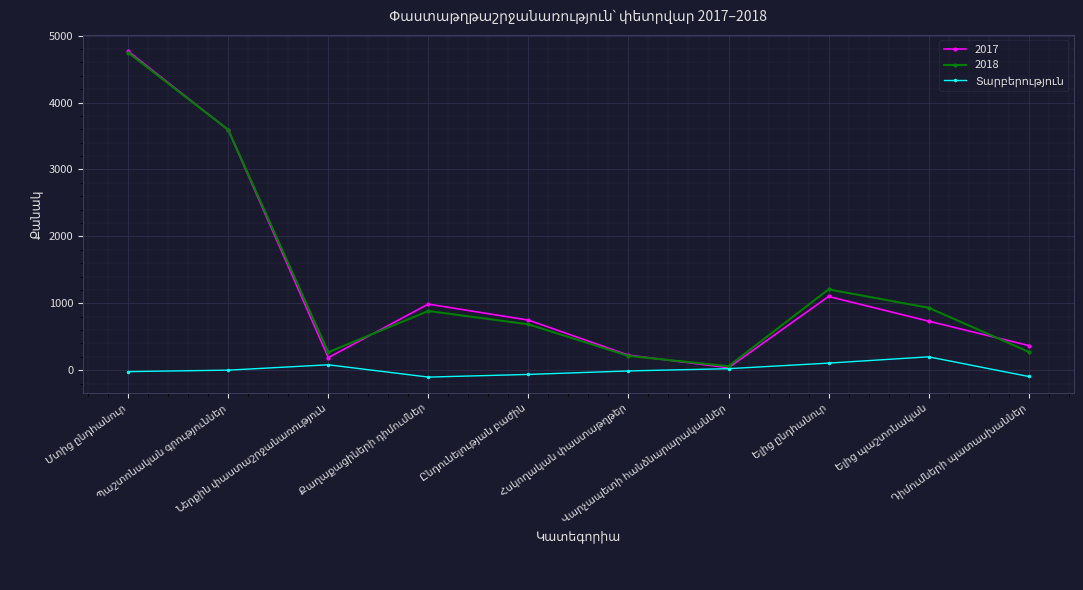

What is the greatest value displayed?

4768